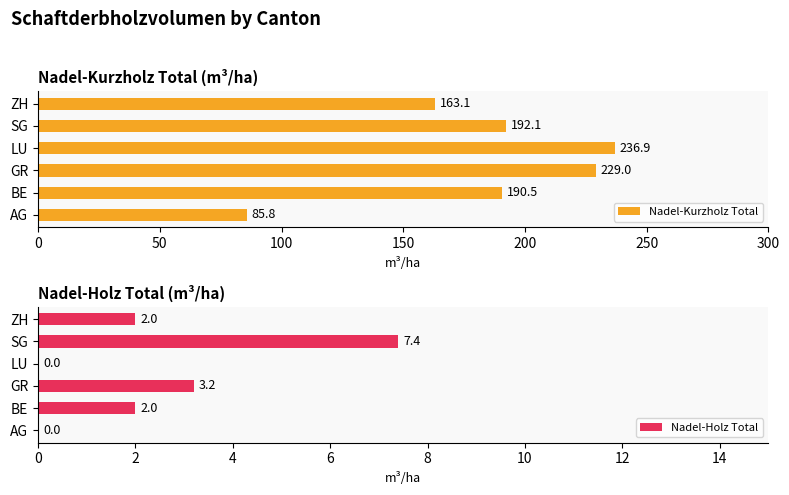

What is the average value of the Nadel-Holz Total series?

2.4